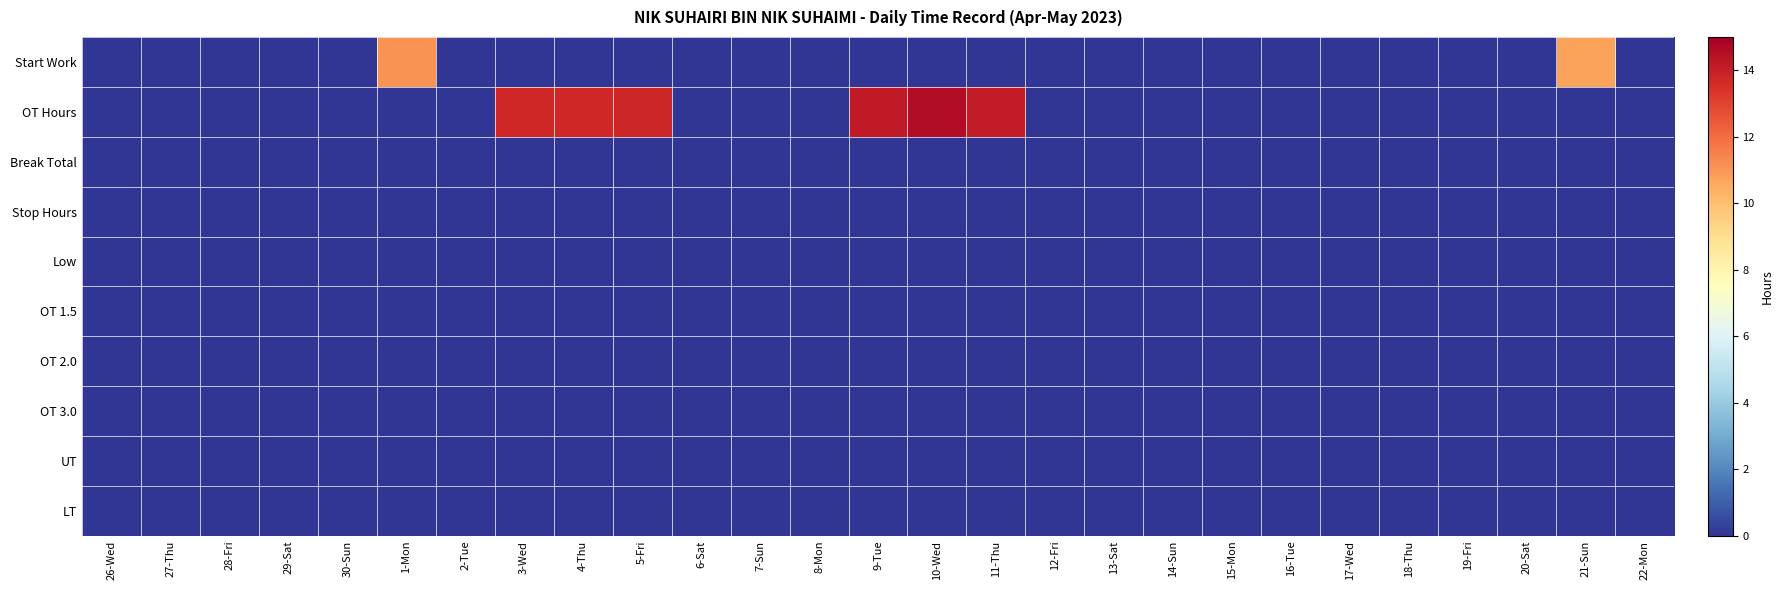

How many data points does each series have?

27